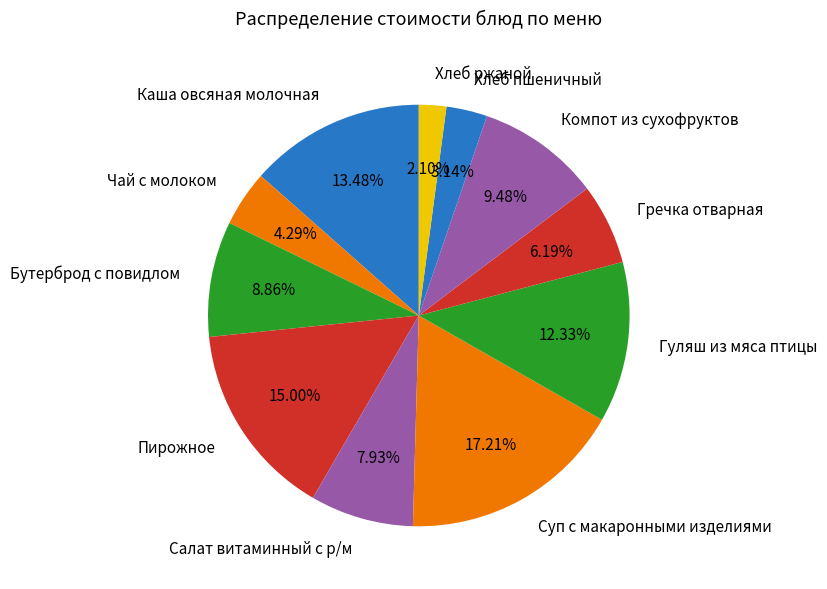

To the nearest percent, what percentage of the pie is Хлеб ржаной?

2%